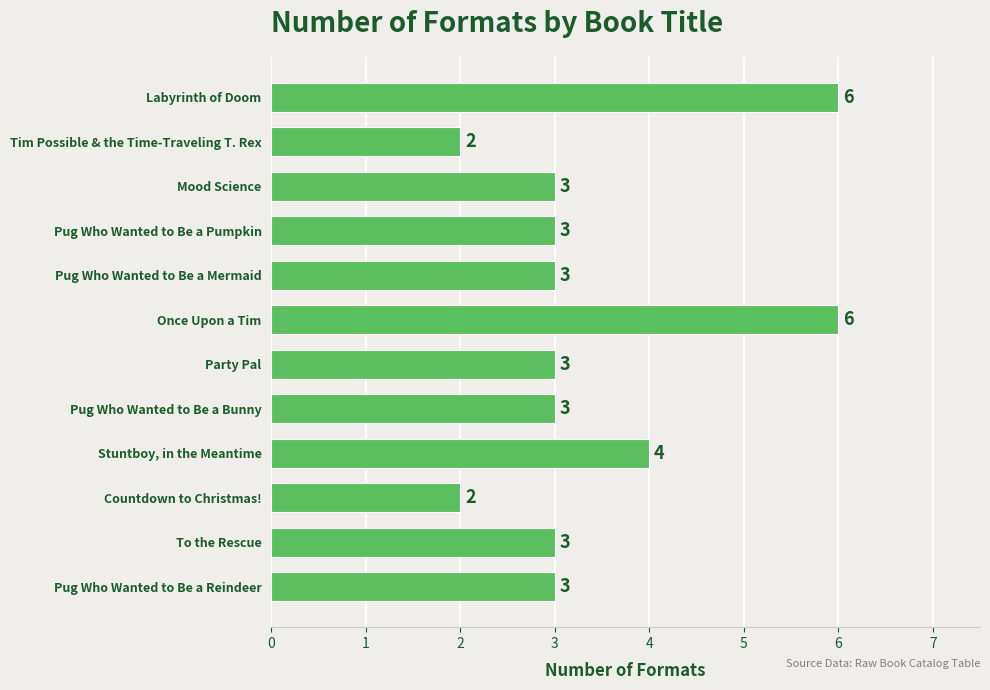

What is the difference between the maximum and minimum values?

4